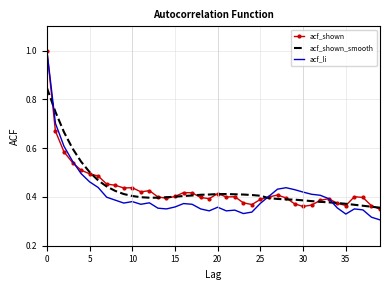

Which series has the widest spread of values?

acf_li